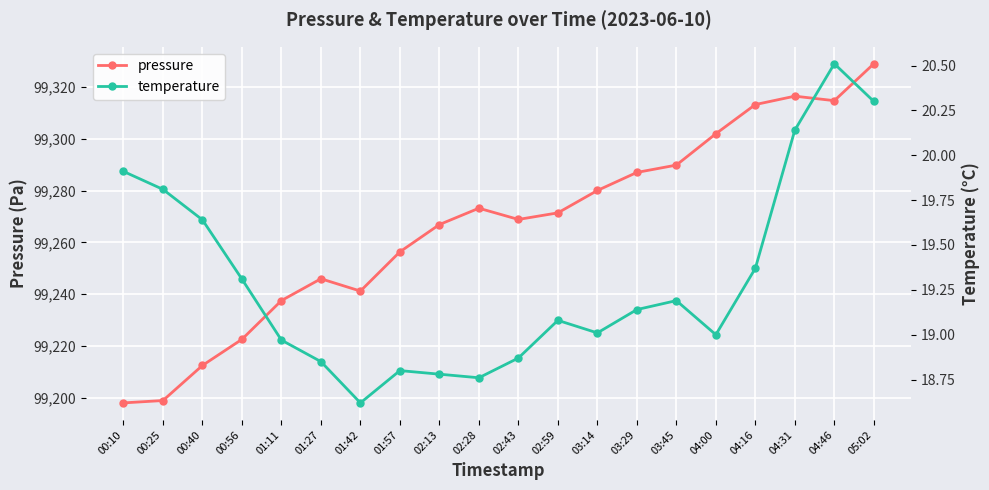

What is the label of the 20th point from the left?

05:02